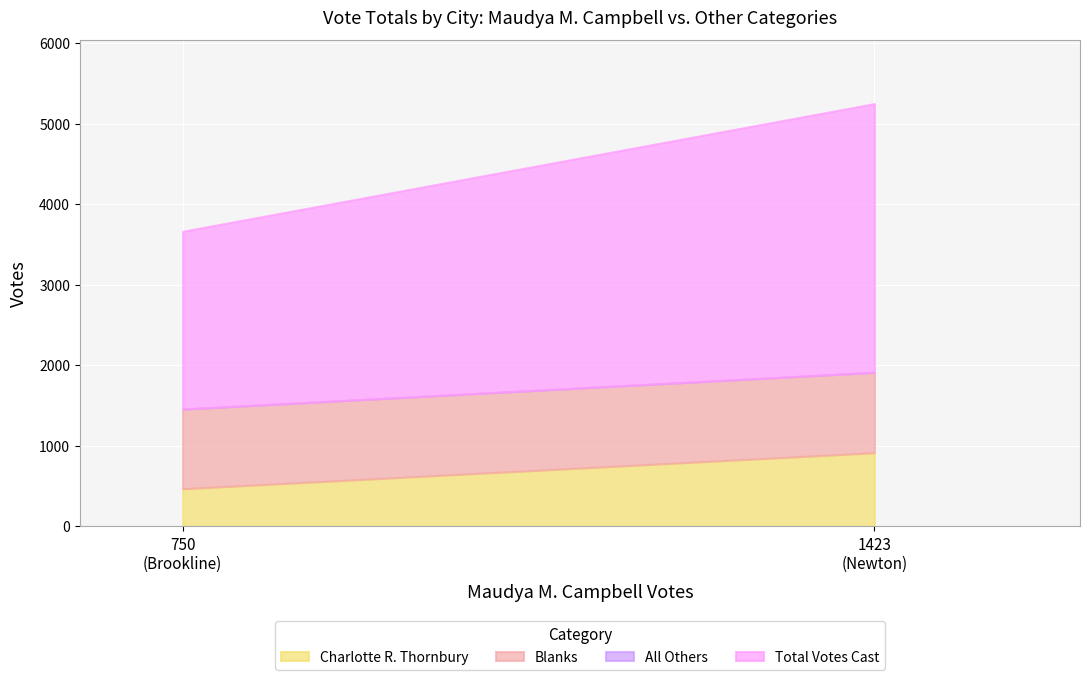

What is the total value across all series at Brookline?

3664